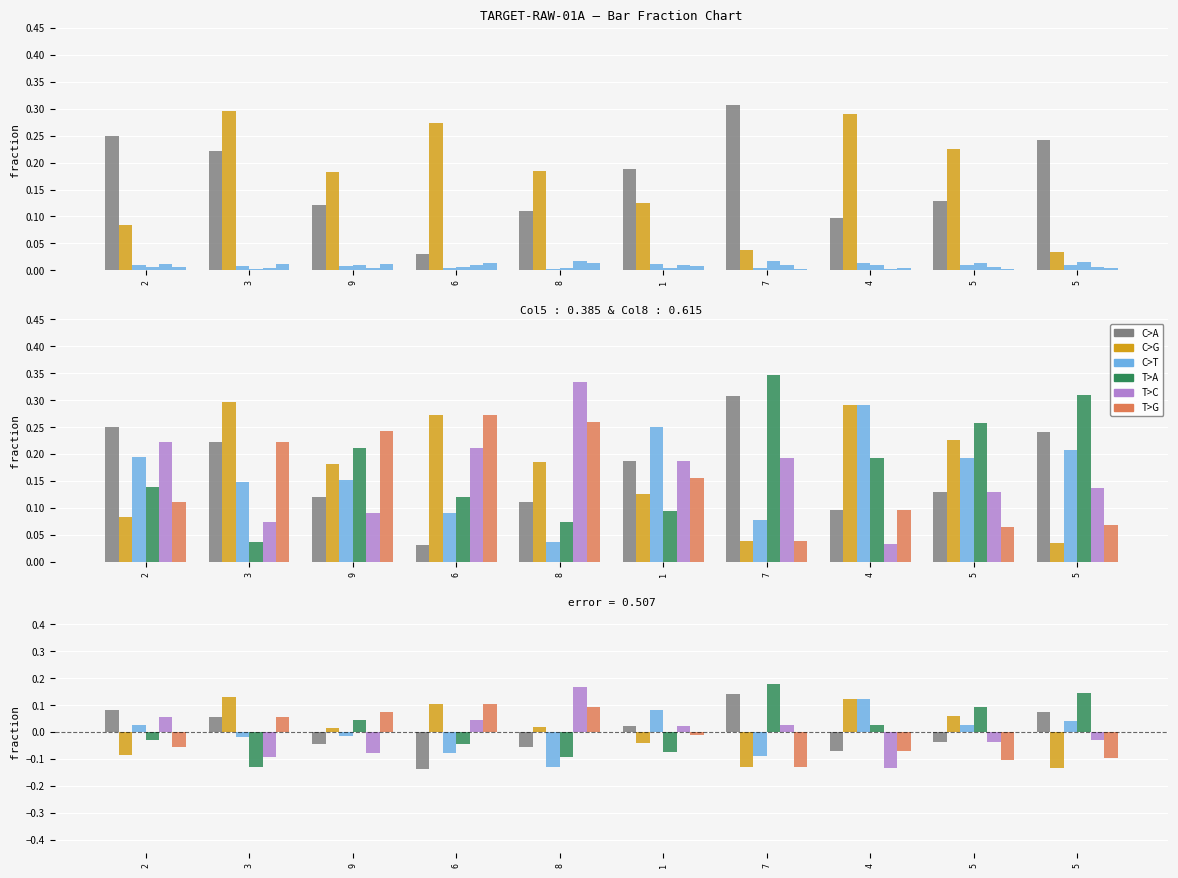

At how many categories does at least one series exceed 0?

10